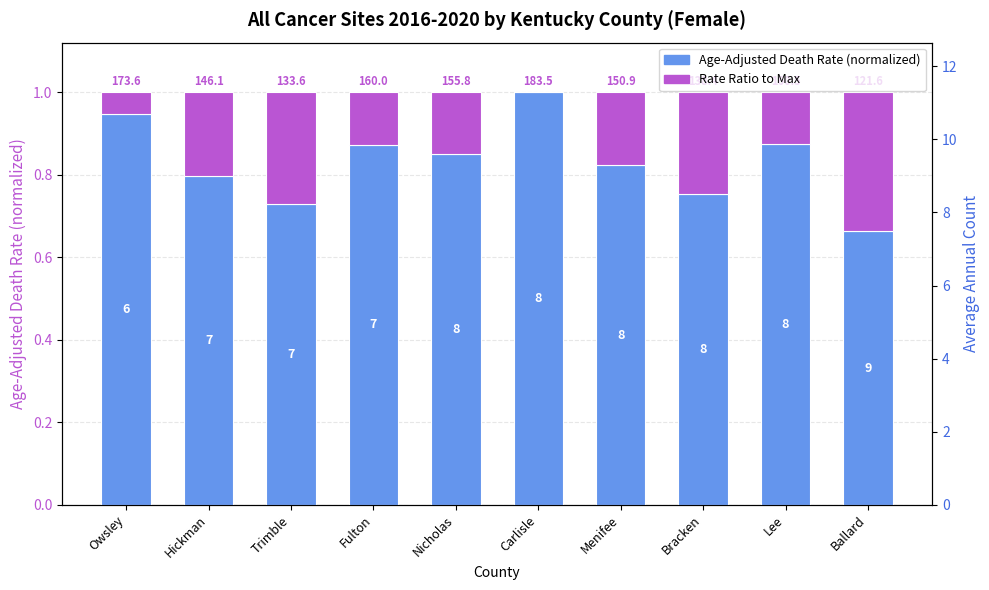

At Trimble, list the series in order from smallest to largest.

Rate Ratio to Max, Age-Adjusted Death Rate